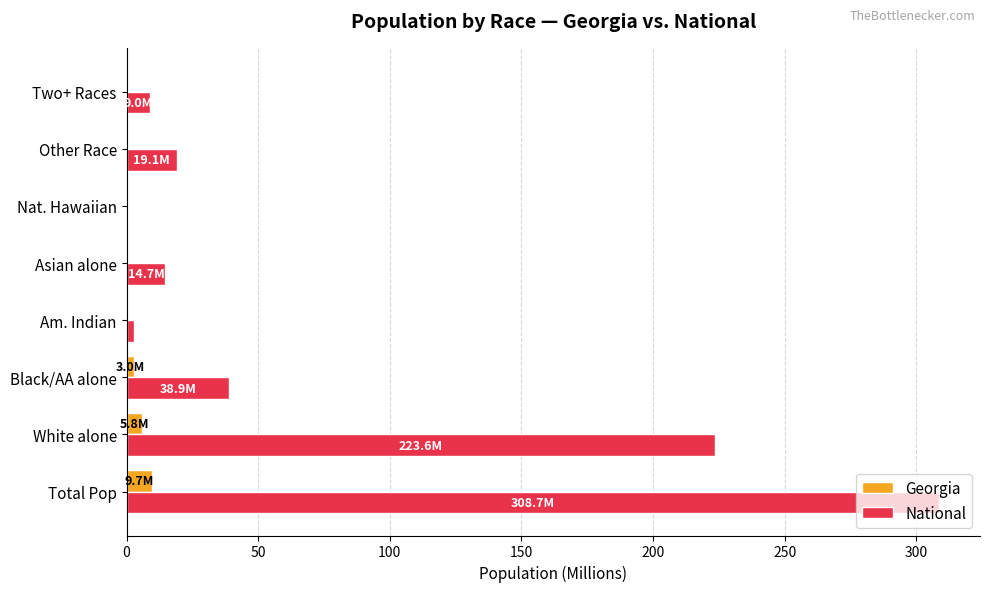

What is the greatest value displayed?

308.7